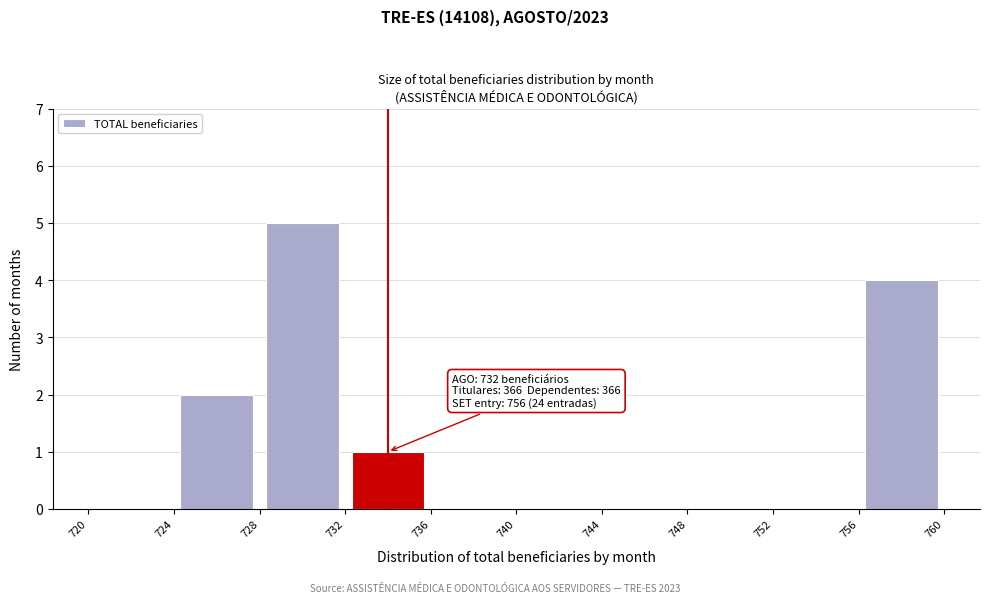

Over which range of the x-axis is the bar tallest?

728 to 732